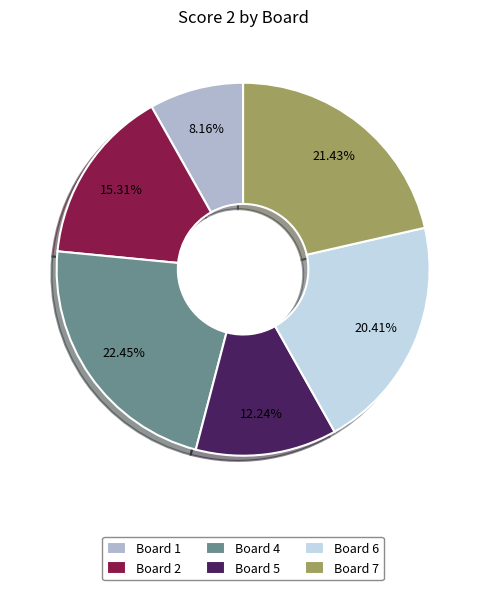

Rank the categories by value from lowest to highest.

Board 1, Board 5, Board 2, Board 6, Board 7, Board 4